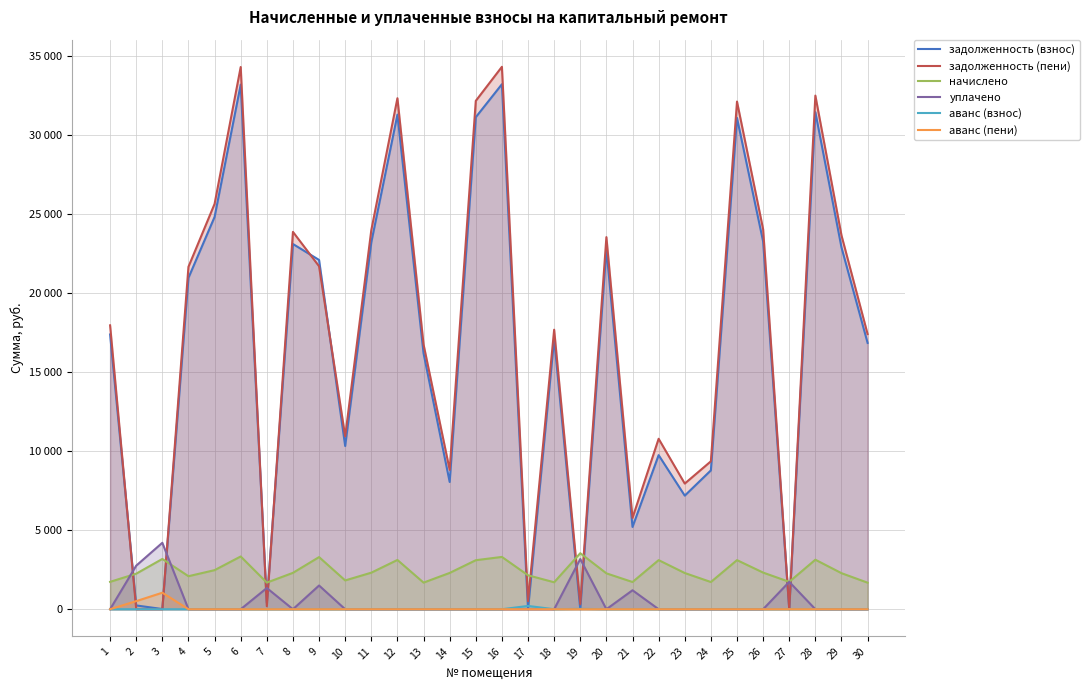

Which has a higher value, 27 or 15?

15